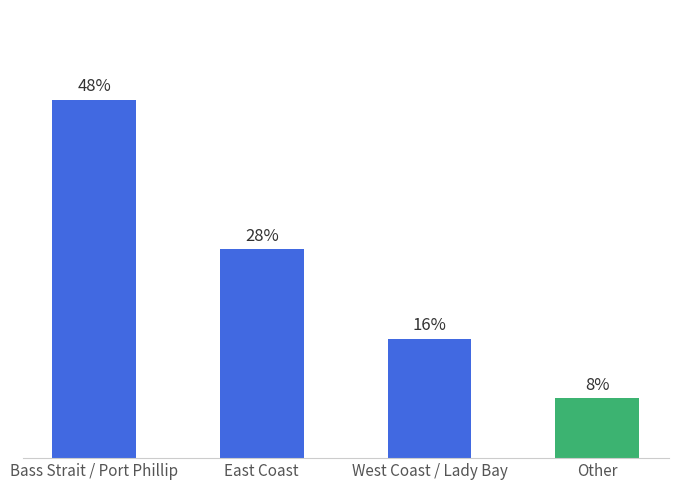

Does the chart contain any negative values?

No